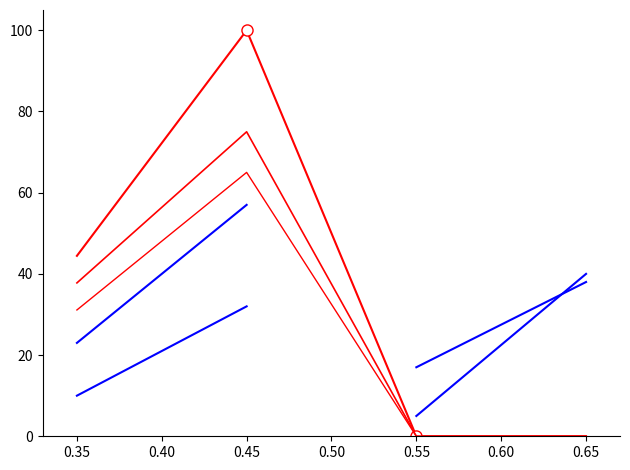

What is the change in value from 0.35 to 0.65?

-44.4